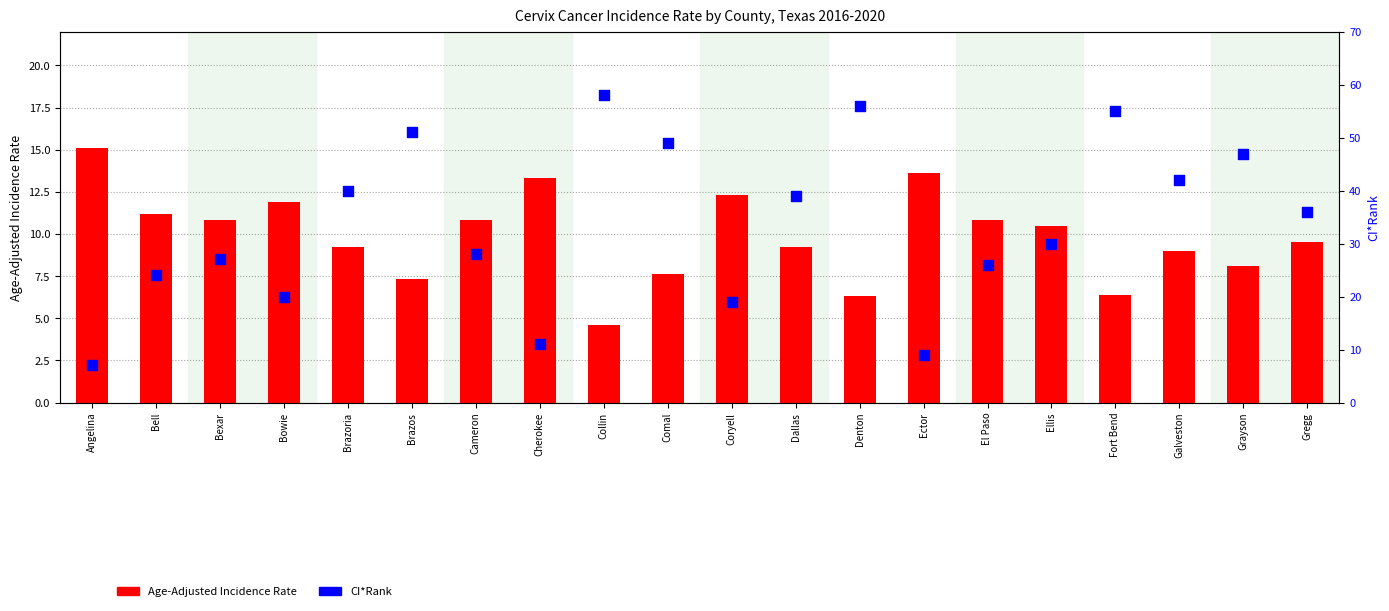

Which series contains the lowest Y value?

Age-Adjusted Incidence Rate